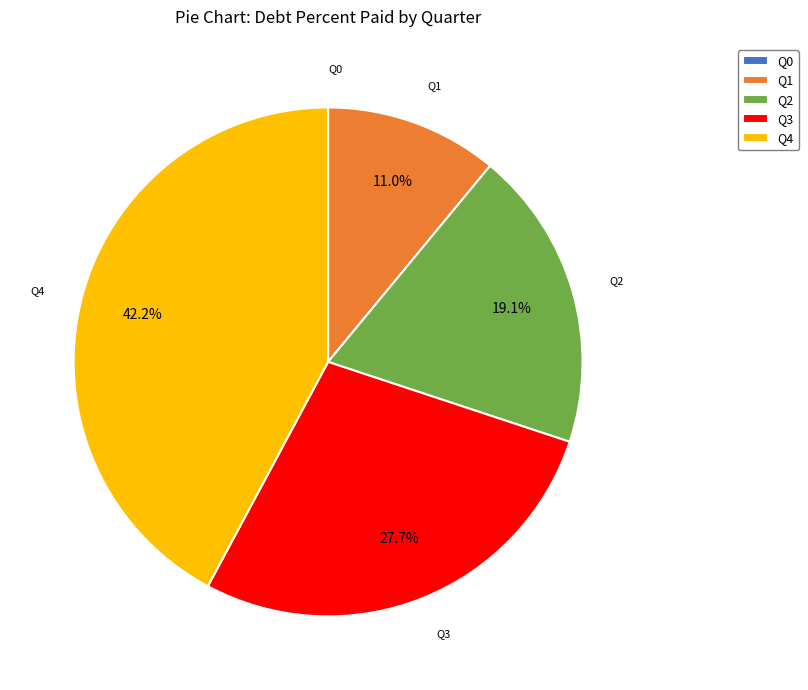

To the nearest percent, what portion does Q3 represent?

28%